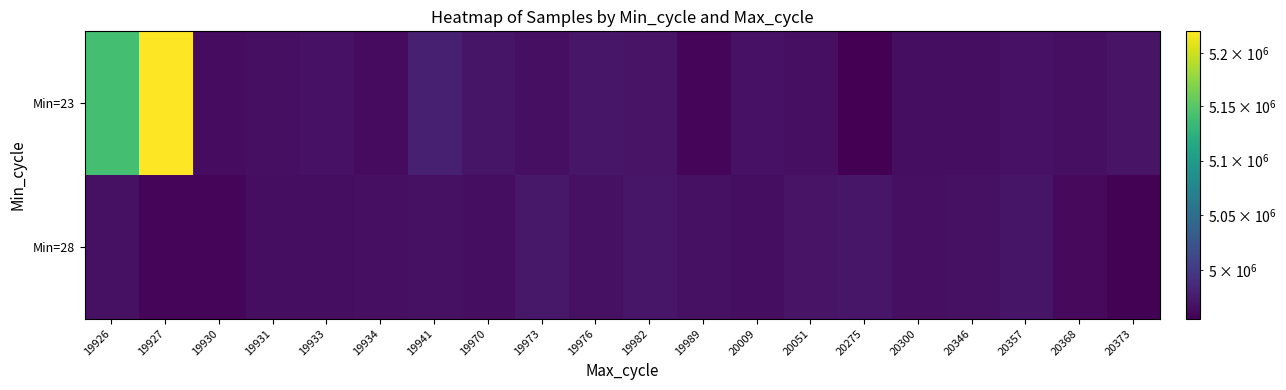

What is the spread (max minus min) of values at 19976?

3954